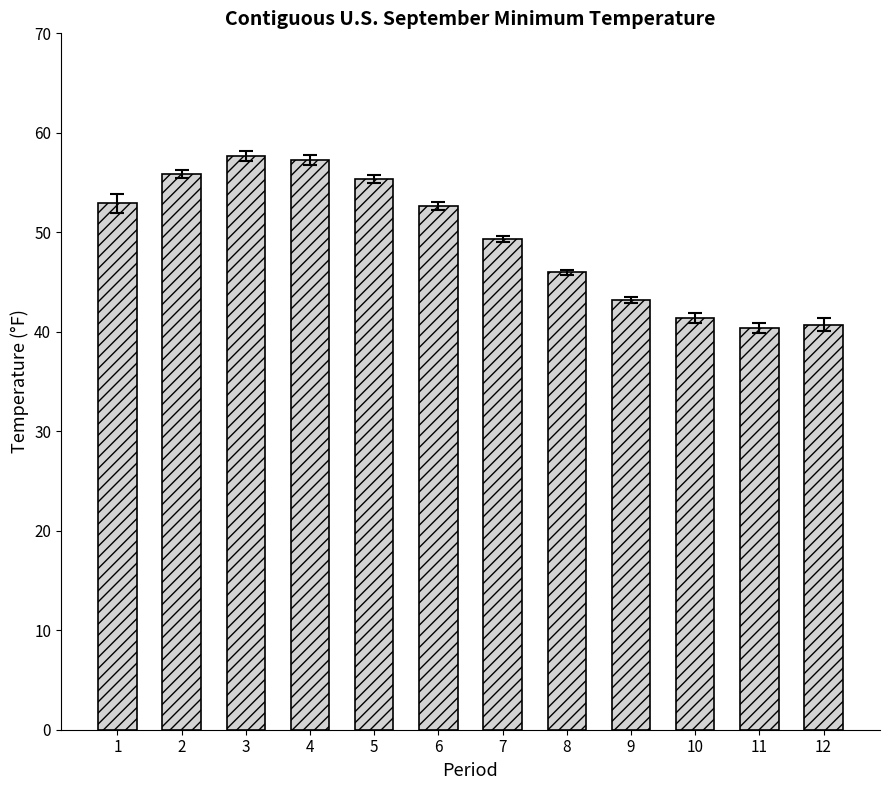

What is the difference between the values at 10 and 2?

14.5